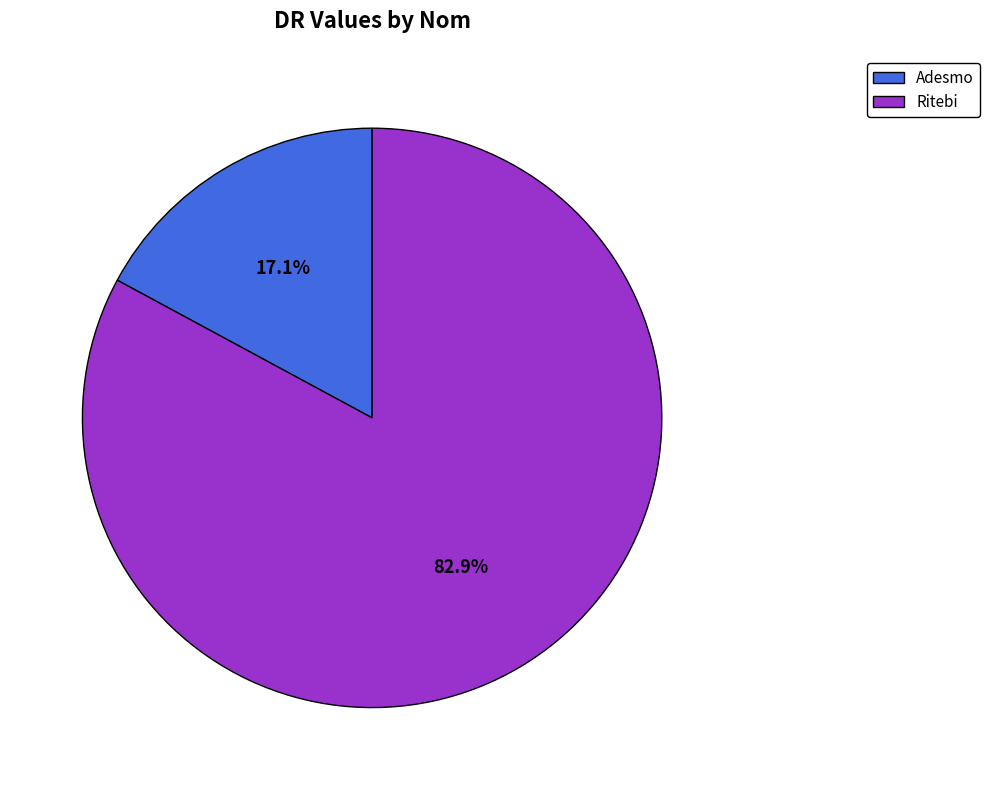

True or false: Ritebi accounts for 91% of the total.

False